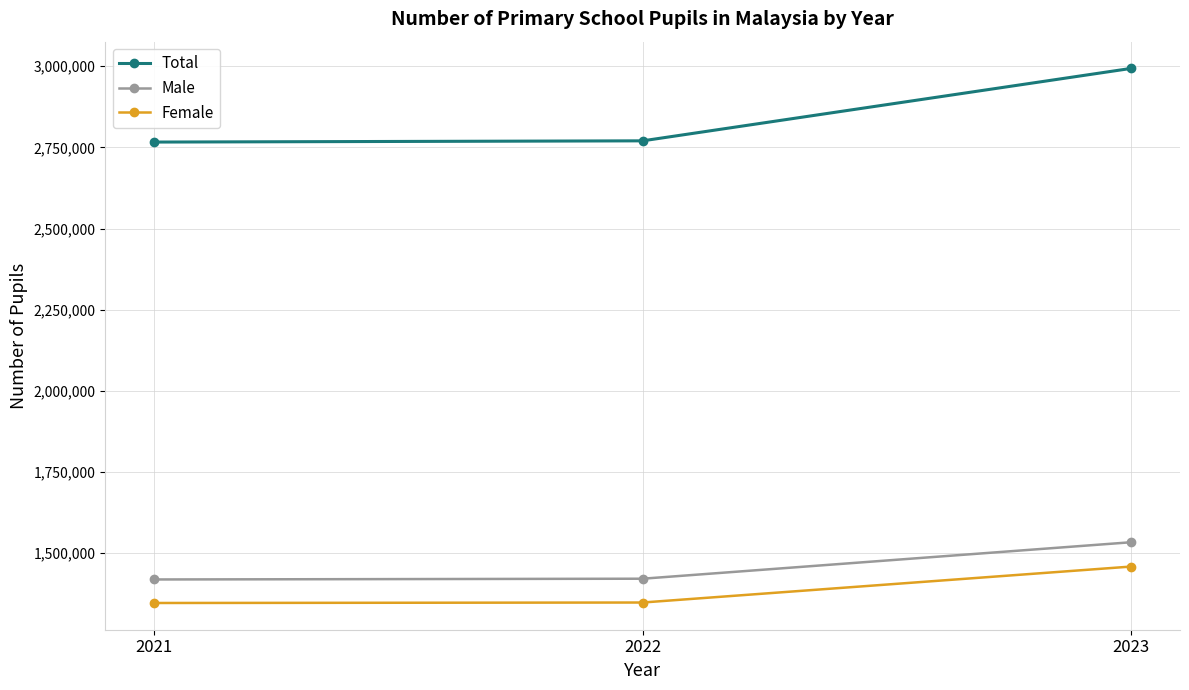

What are all the series names shown in the legend?

Total, Male, Female